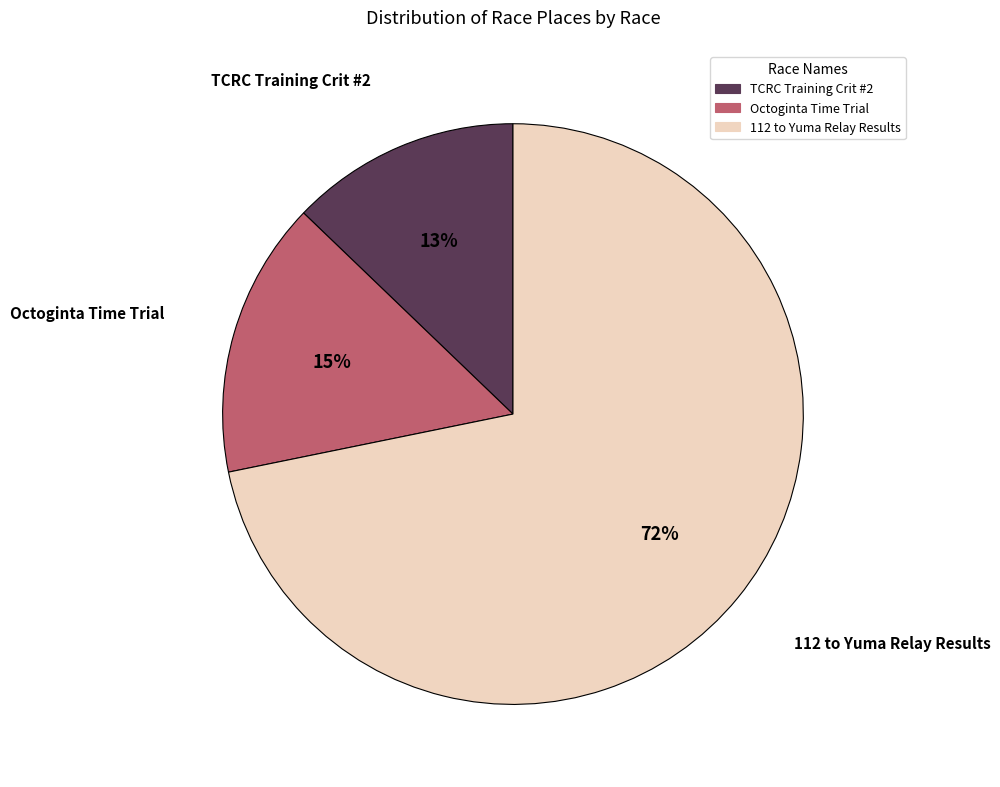

Which slice is the largest?

112 to Yuma Relay Results